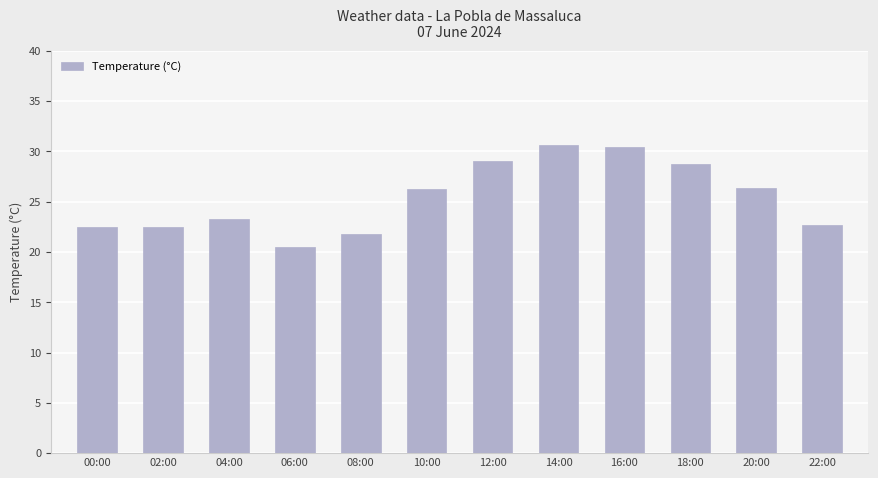

Is it true that the value at 04:00 is 23.3?

True